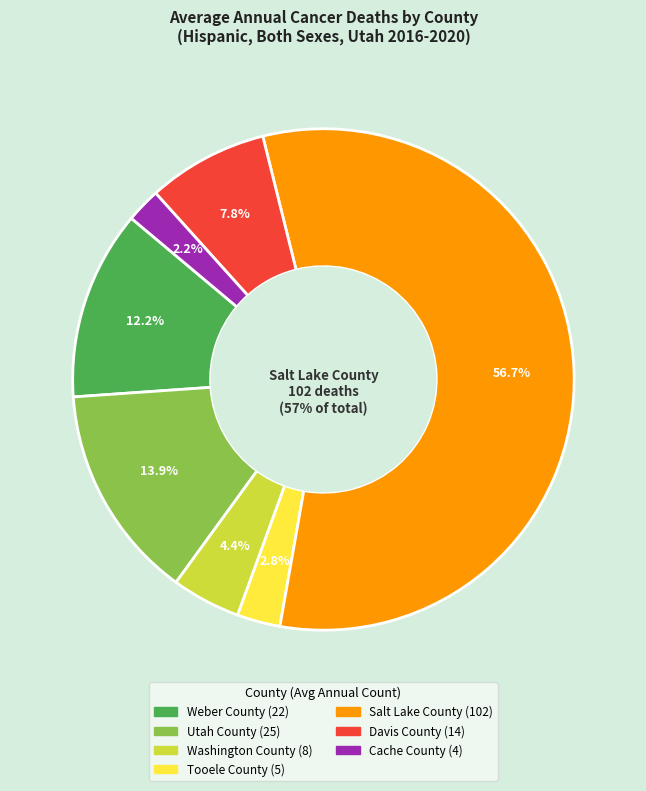

What is the change in value from Weber County to Cache County?

-18